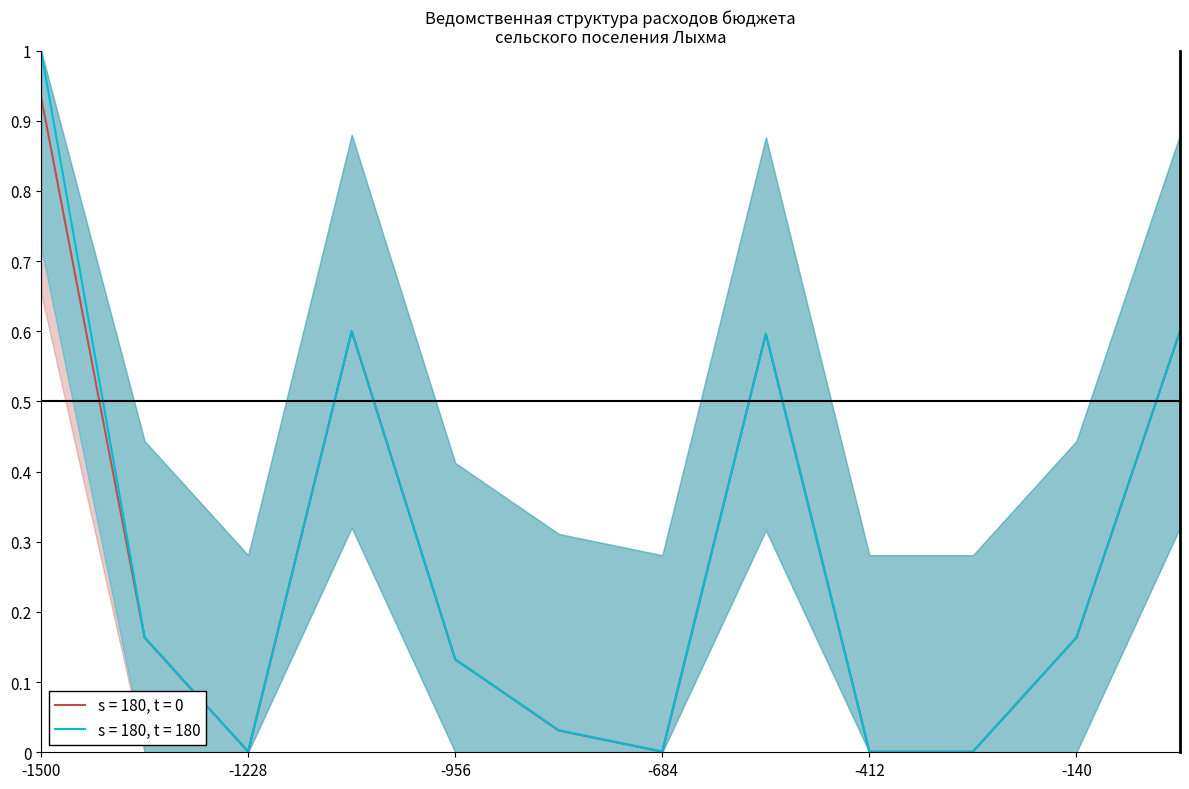

True or false: s = 180, t = 180 has a value of 1.3 at -1500.

False